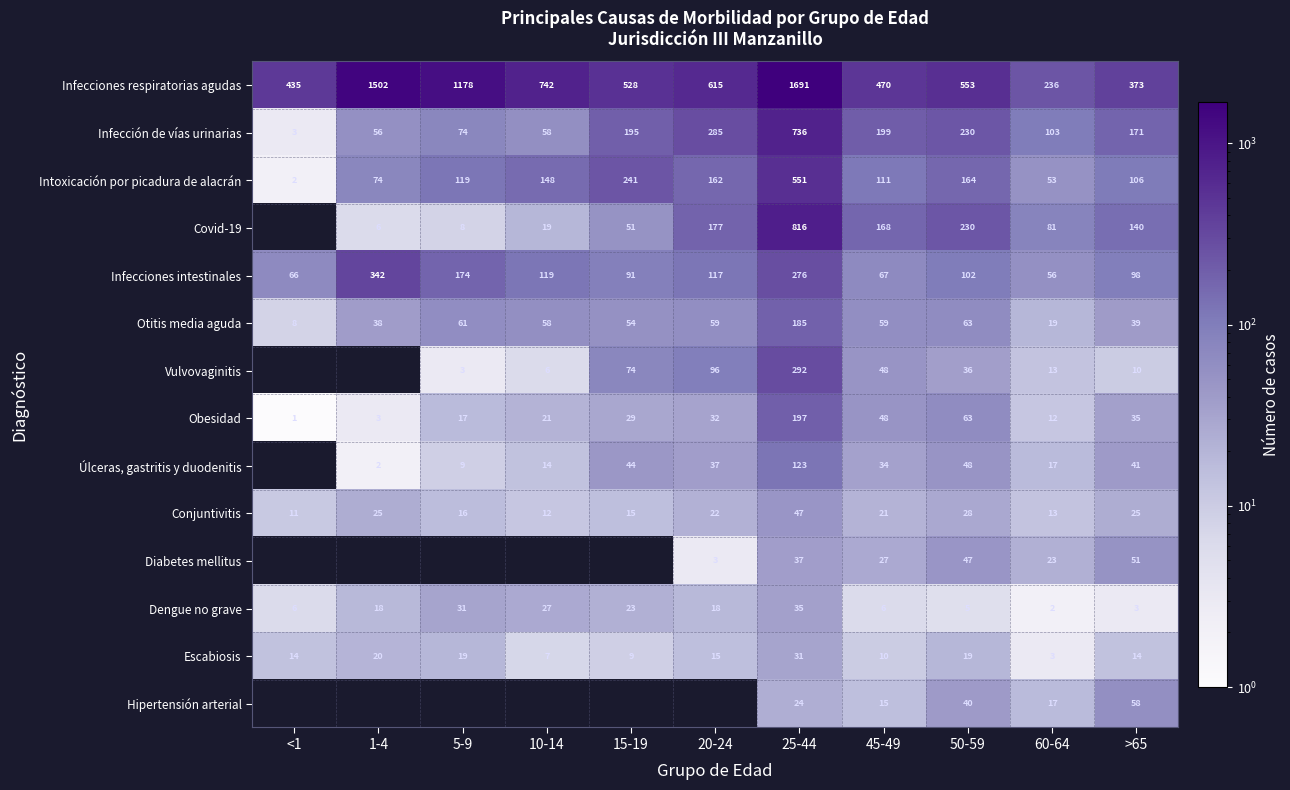

Where is Infecciones respiratorias agudas nearest to the value 963?

5-9